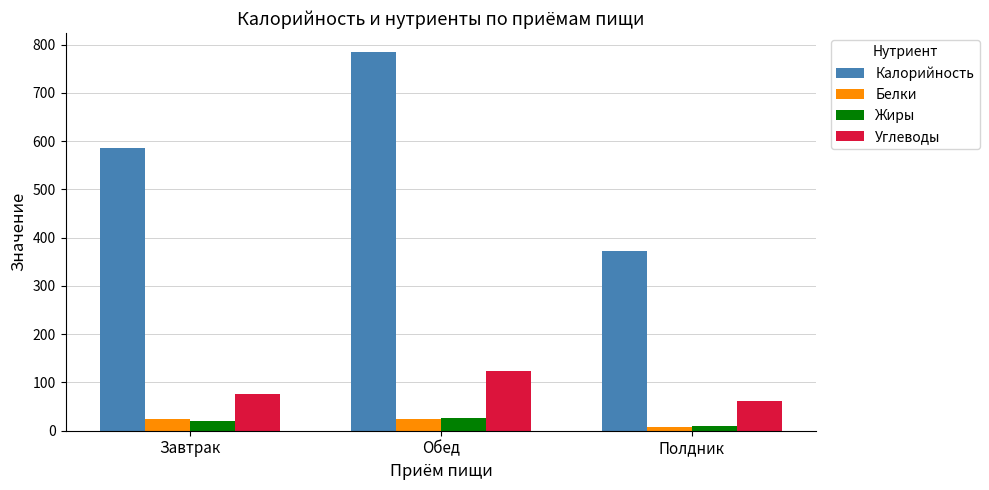

At which category is the sum across all series the highest?

Обед